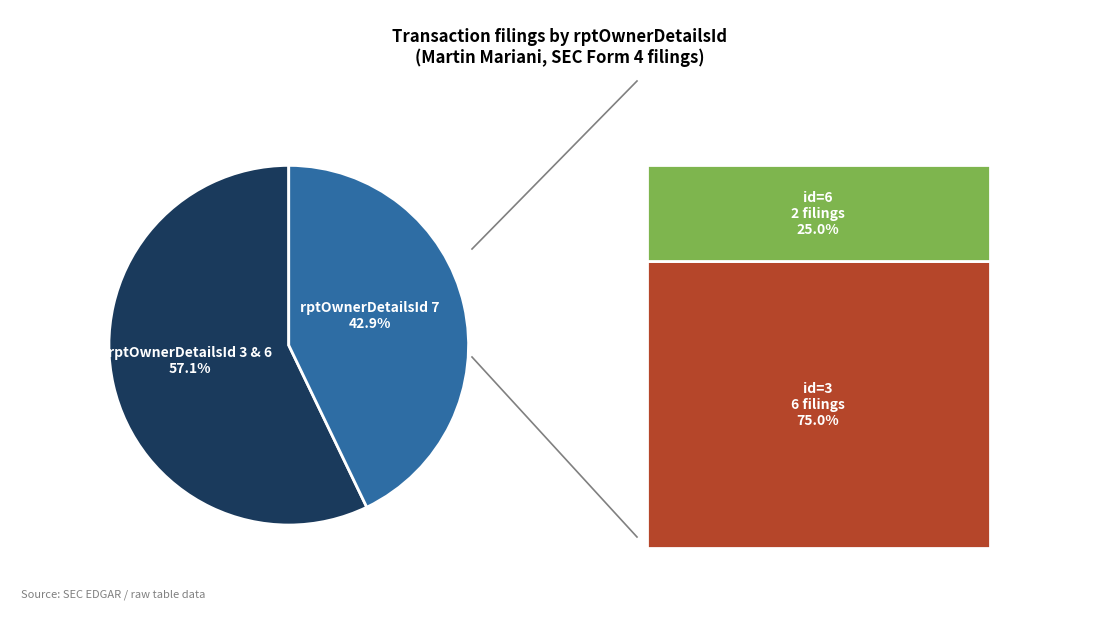

Does any single category account for the majority?

Yes